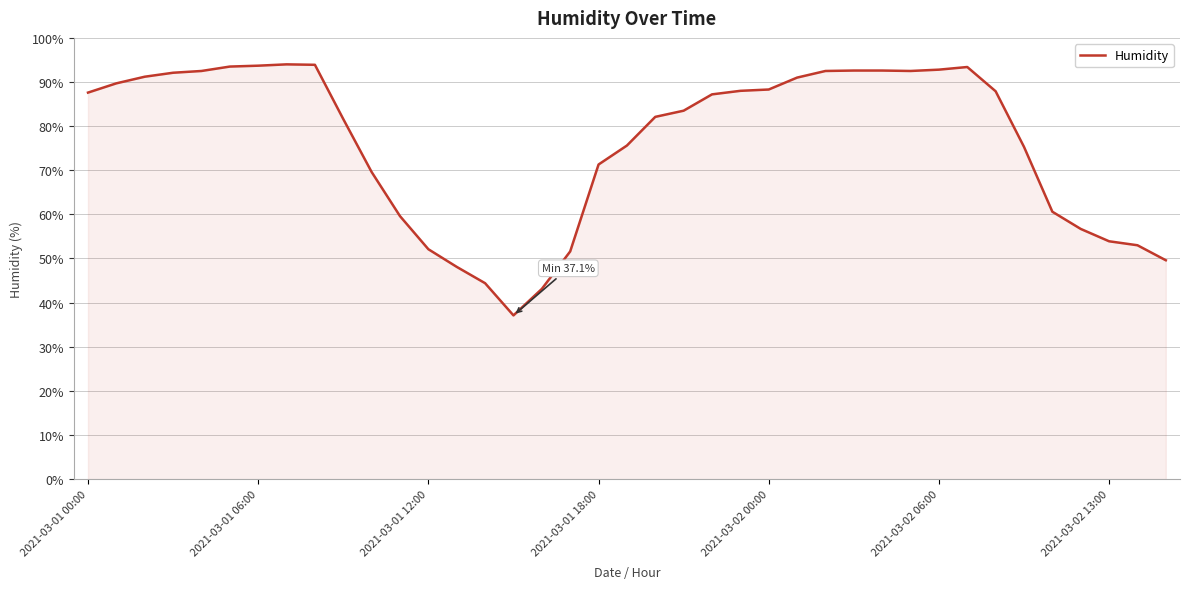

What is the maximum value shown in the chart?

94.0